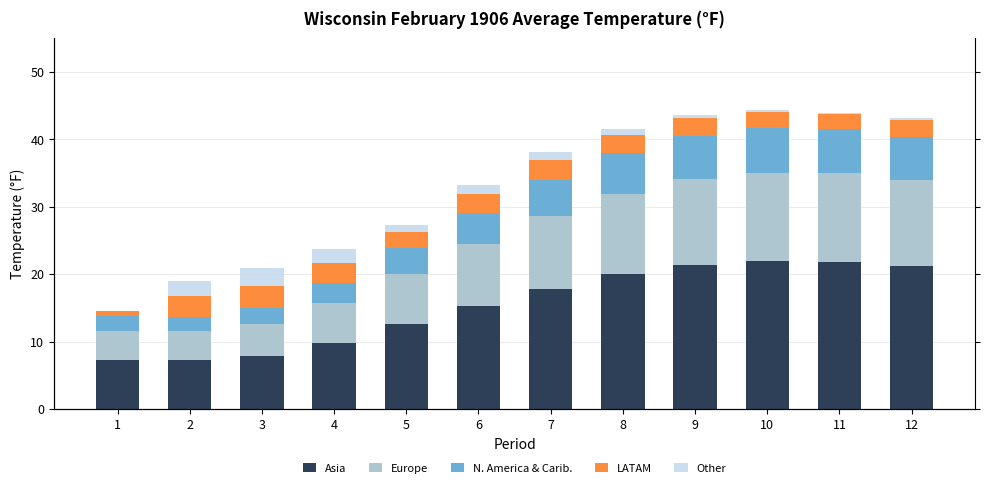

The value of LATAM at 12 is 4.2. True or false?

False